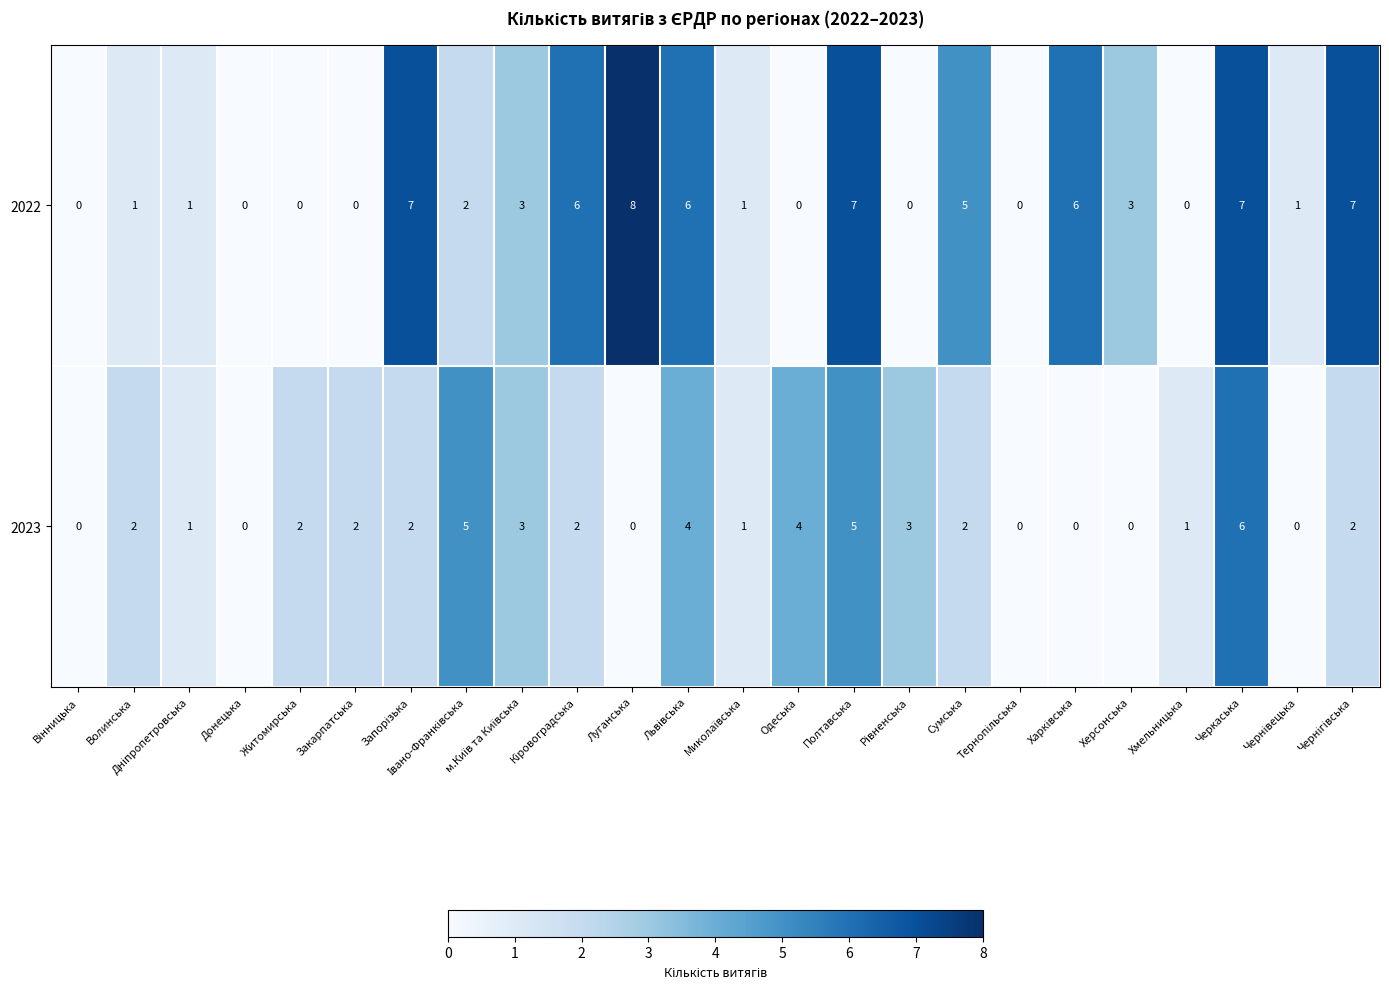

What is the maximum value shown in the chart?

8